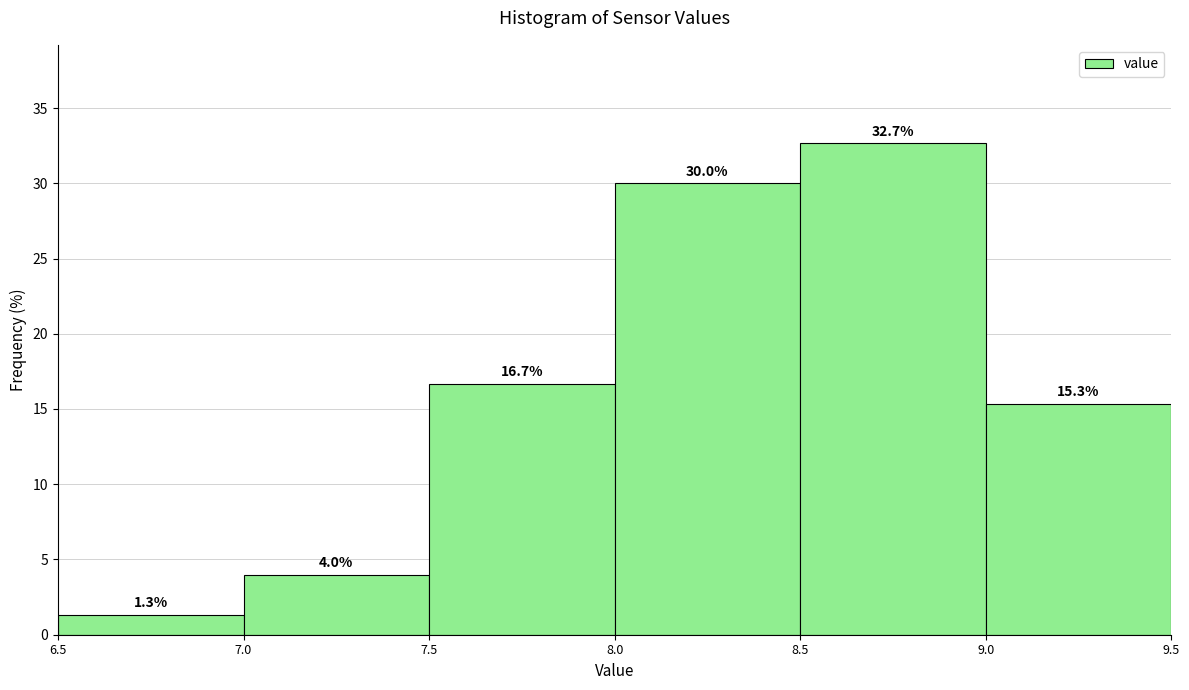

Reading left to right, transcribe this chart: for each bar, give the range it covers on the x-axis and its height.

6.5 to 7.0: 1.3
7.0 to 7.5: 4.0
7.5 to 8.0: 16.7
8.0 to 8.5: 30.0
8.5 to 9.0: 32.7
9.0 to 9.5: 15.3